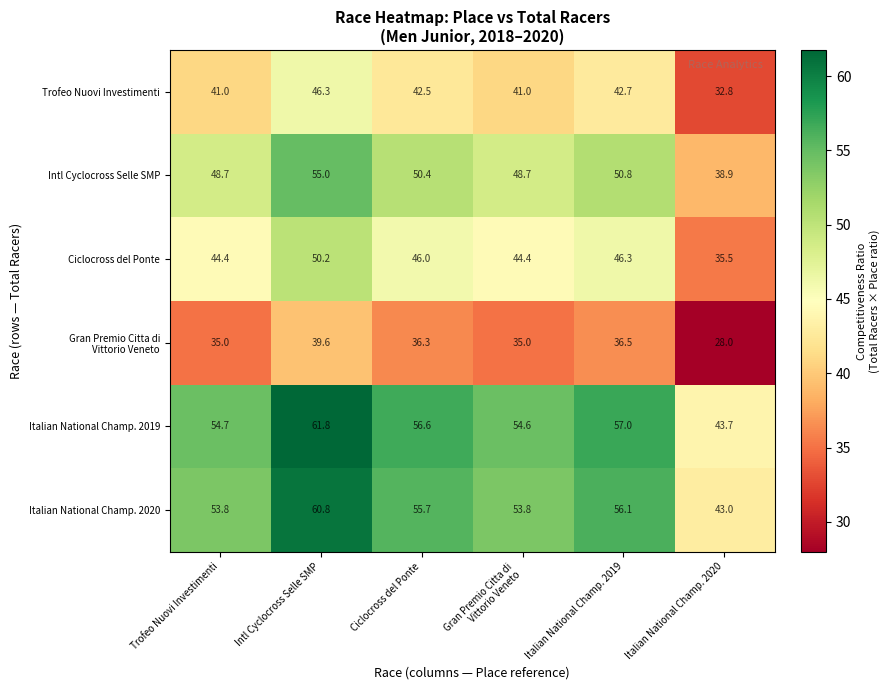

The Italian National Champ. 2019 series shows 108.5 at Intl Cyclocross Selle SMP. True or false?

False